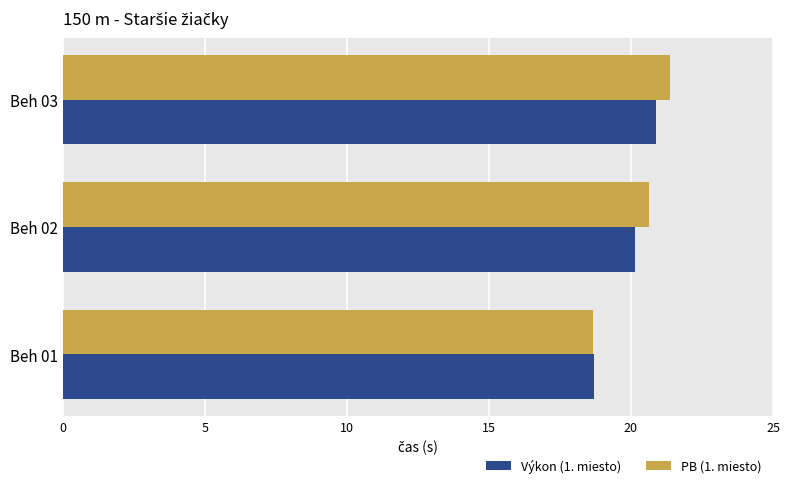

At which category is the sum across all series the highest?

Beh 03